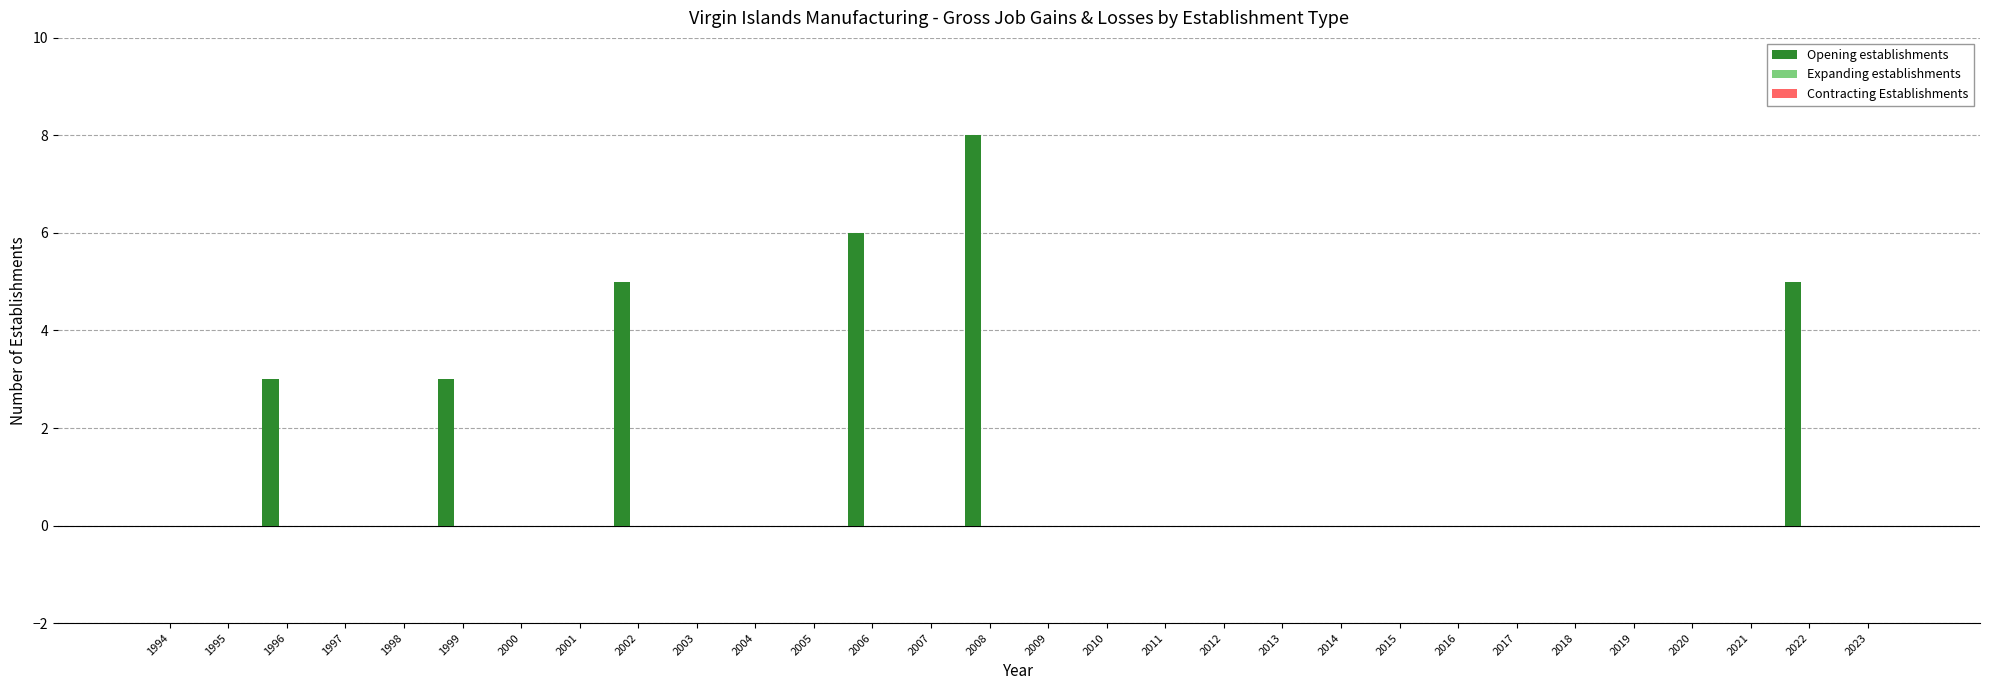

What is the greatest value displayed?

8